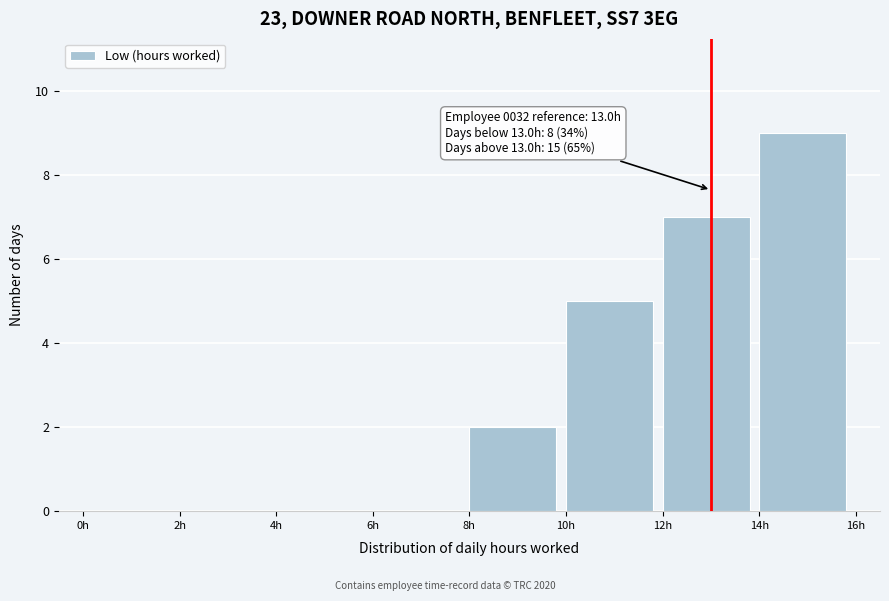

Which range on the x-axis has the tallest bar?

14 to 16